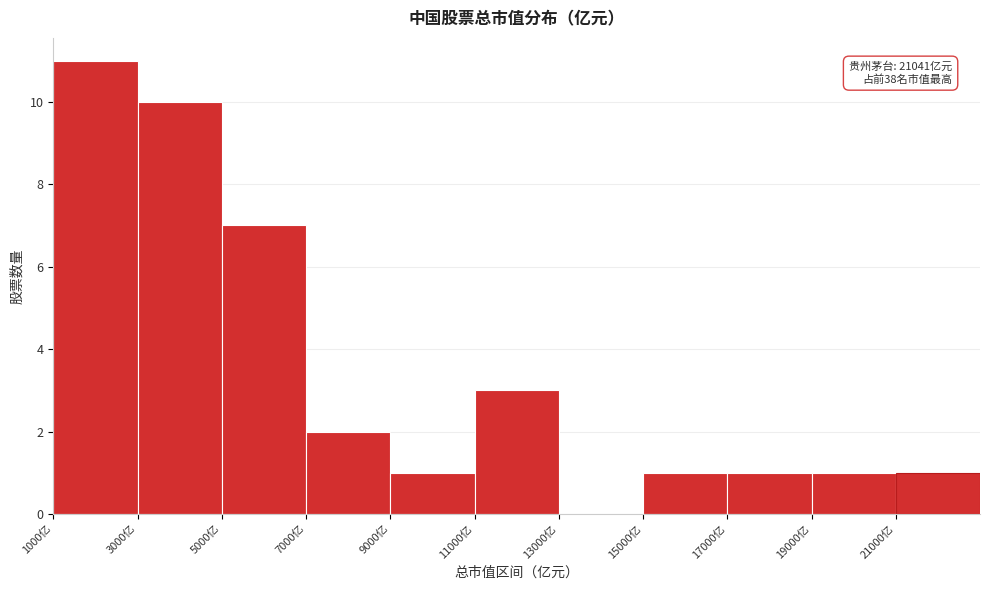

Which range on the x-axis has the tallest bar?

1000 to 3000